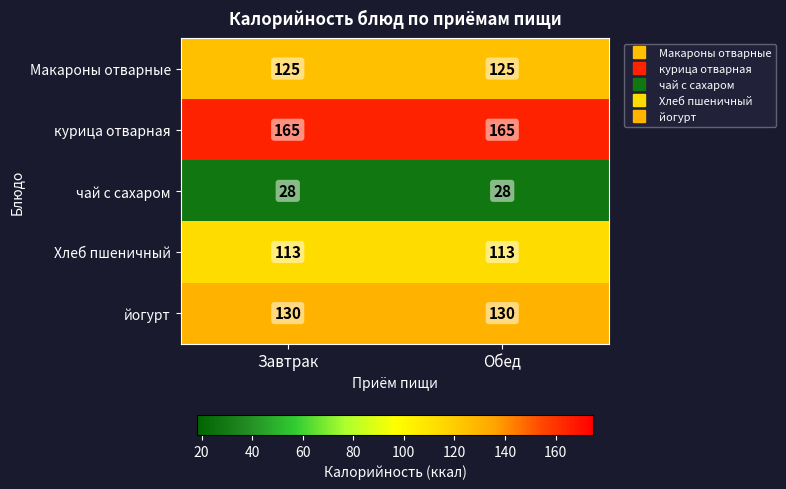

Reading right to left, what are all the values shown in this chart?

Макароны отварные: Обед=125	Завтрак=125
курица отварная: Обед=165	Завтрак=165
чай с сахаром: Обед=28	Завтрак=28
Хлеб пшеничный: Обед=113	Завтрак=113
йогурт: Обед=130	Завтрак=130